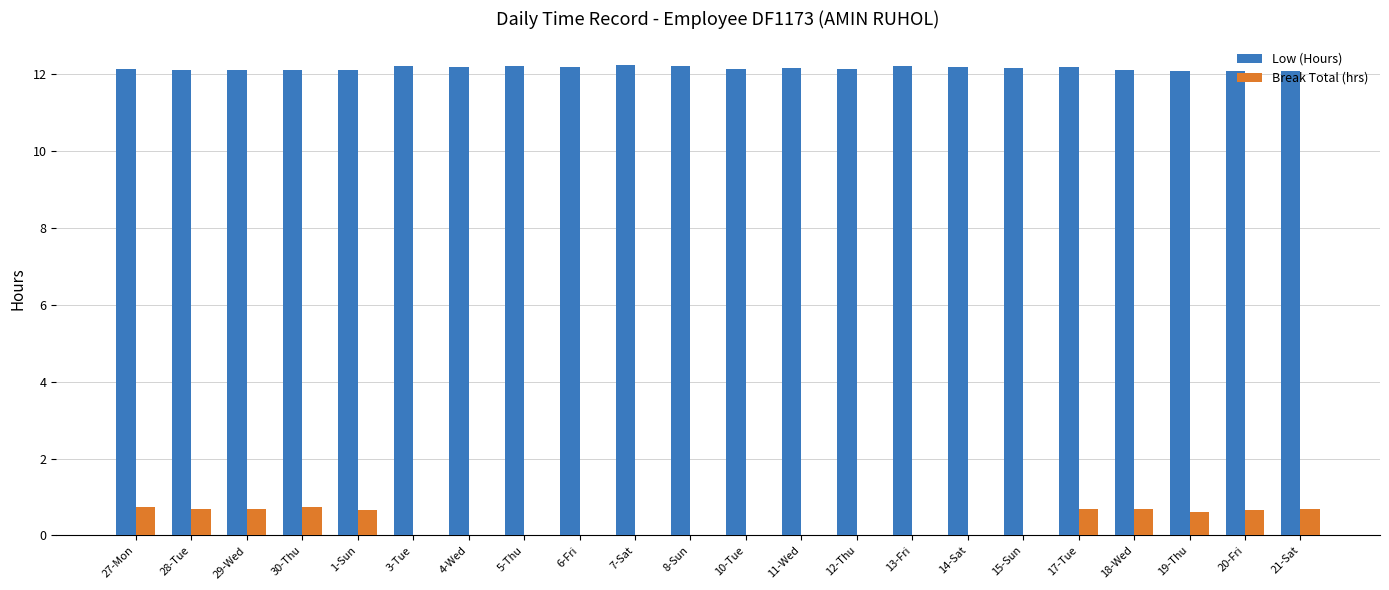

What is the total value across all series at 6-Fri?

12.2